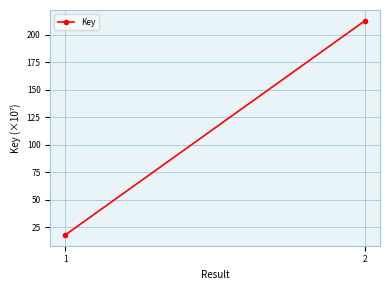

The value at 2 is 104.9. True or false?

False